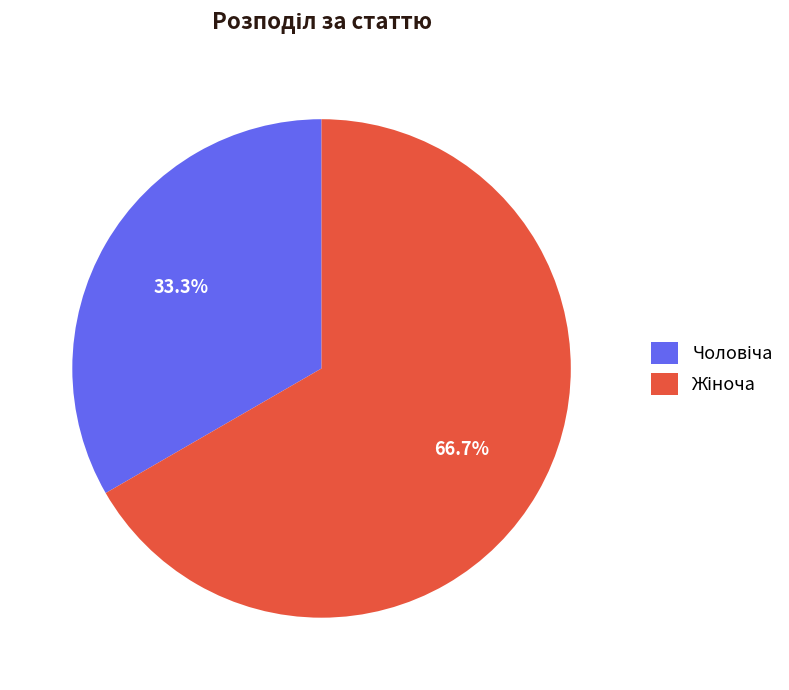

Is there any slice that represents more than half of the pie?

Yes